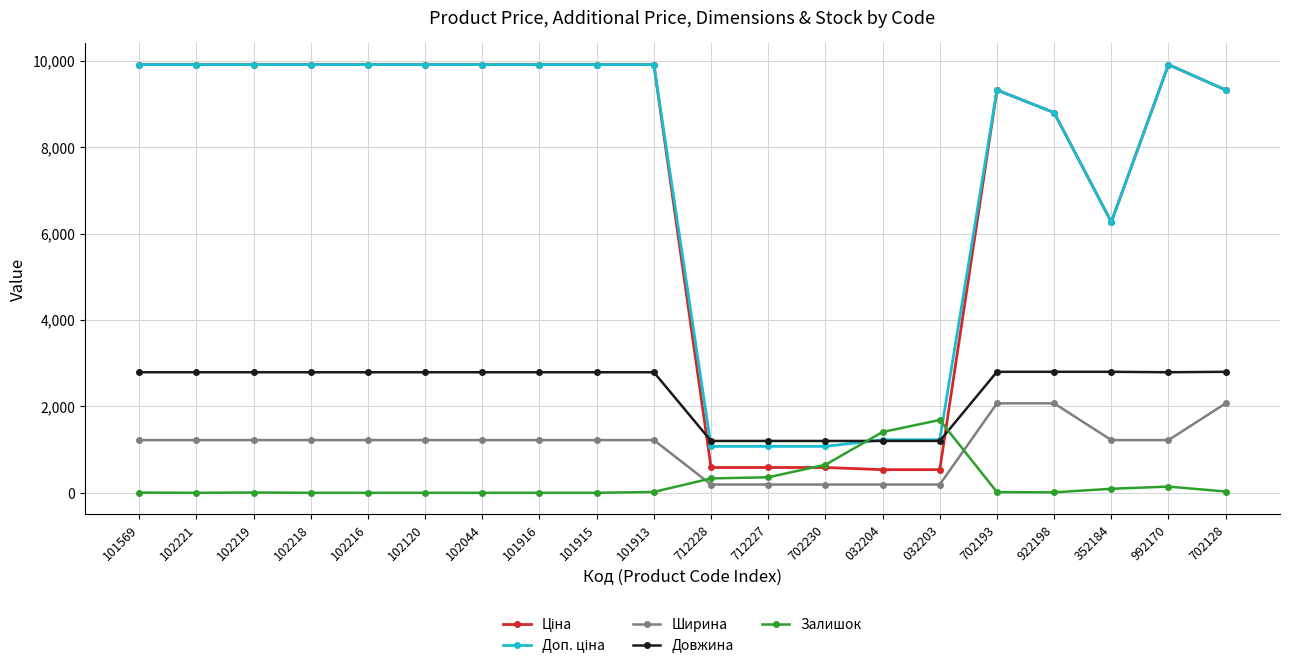

What is the spread (max minus min) of values at 101916?

9908.5